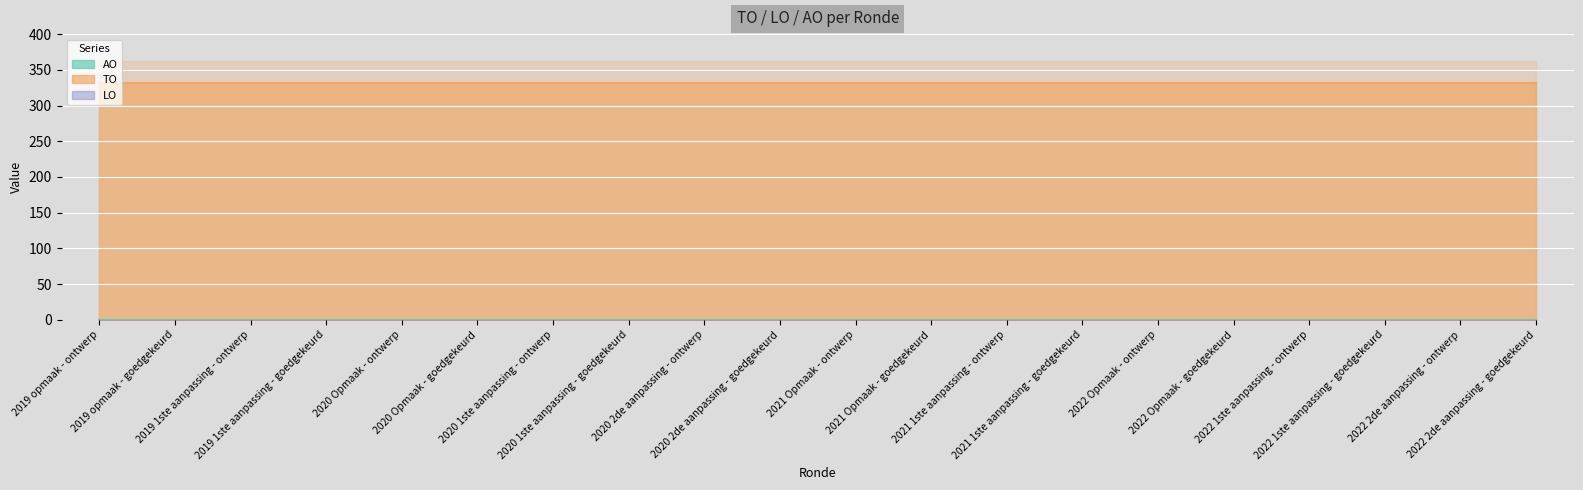

Which series has the largest total across all categories?

TO